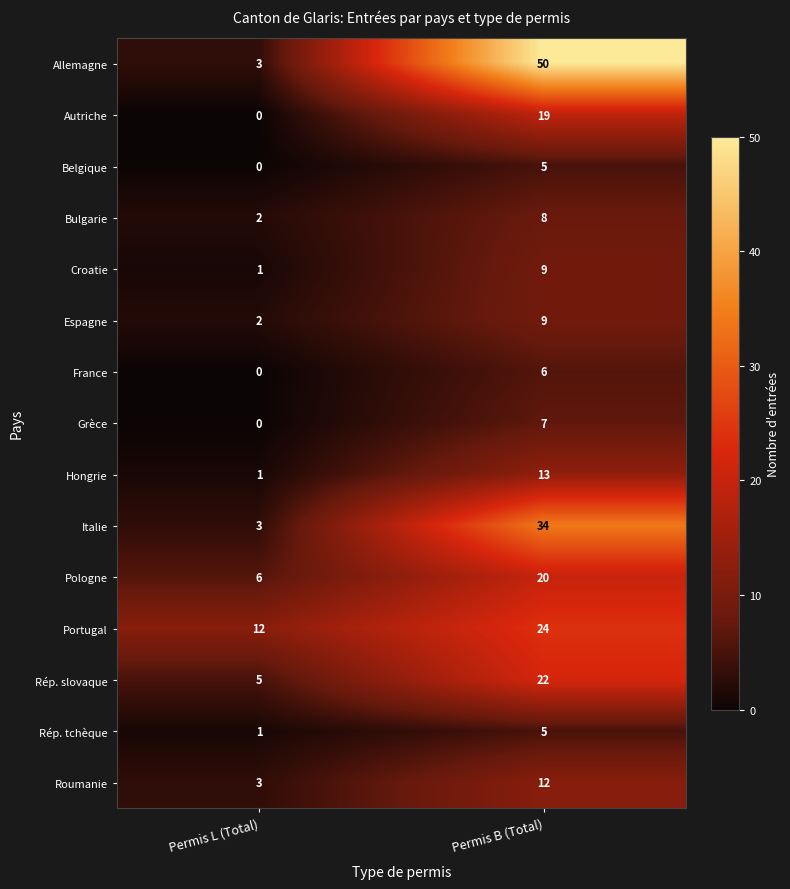

The value of Italie at Permis B (Total) is 34. True or false?

True